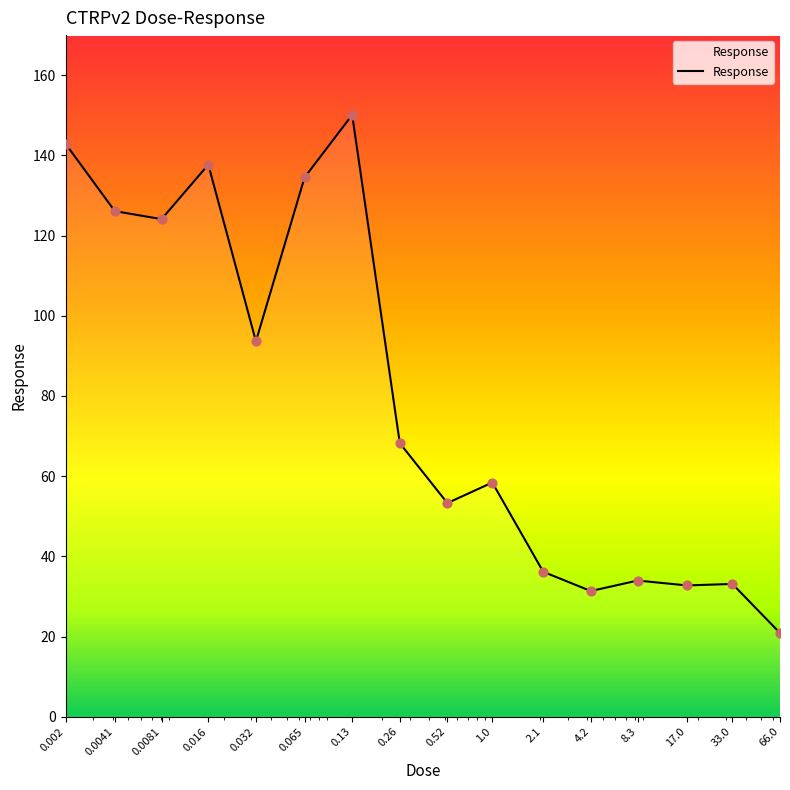

What is the maximum value shown in the chart?

150.1